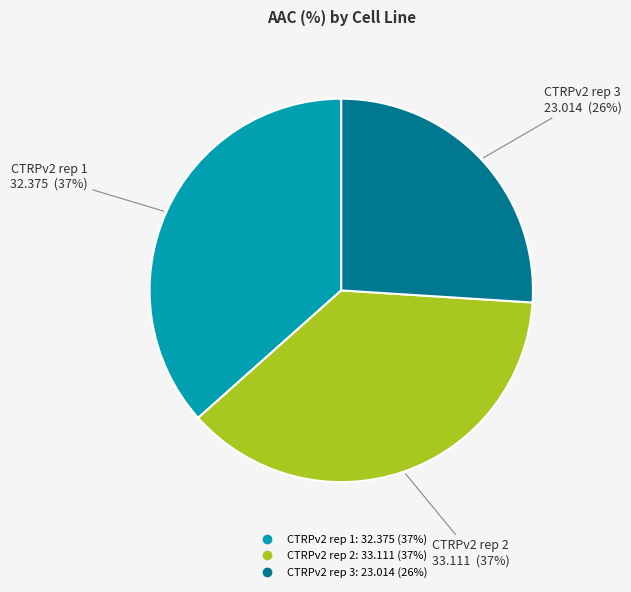

To the nearest percent, what is the average slice percentage?

33%